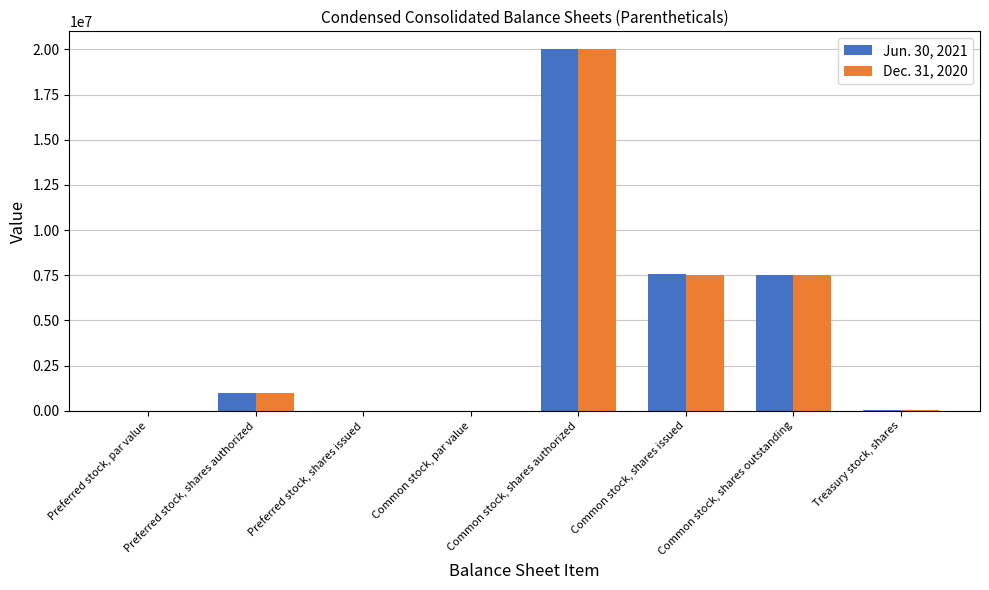

Which label corresponds to the largest value in the chart?

Common stock, shares authorized